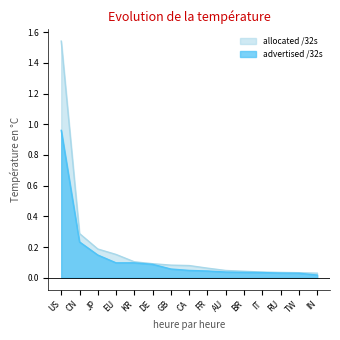

List the labels in order of advertised /32s value, largest first.

US, CN, JP, KR, EU, DE, GB, CA, FR, AU, BR, IT, RU, TW, IN